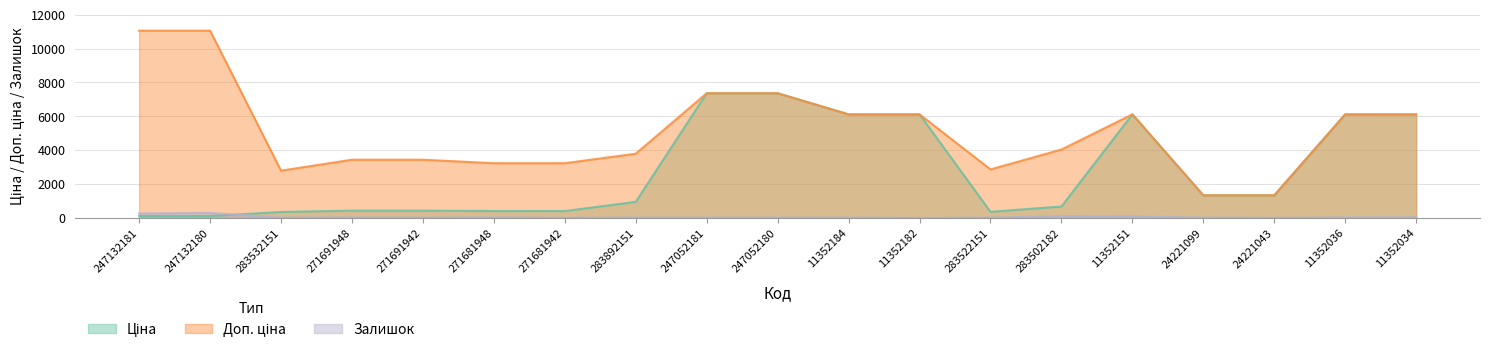

In Залишок, how many points are lower than both neighbors (excluding endpoints)?

6